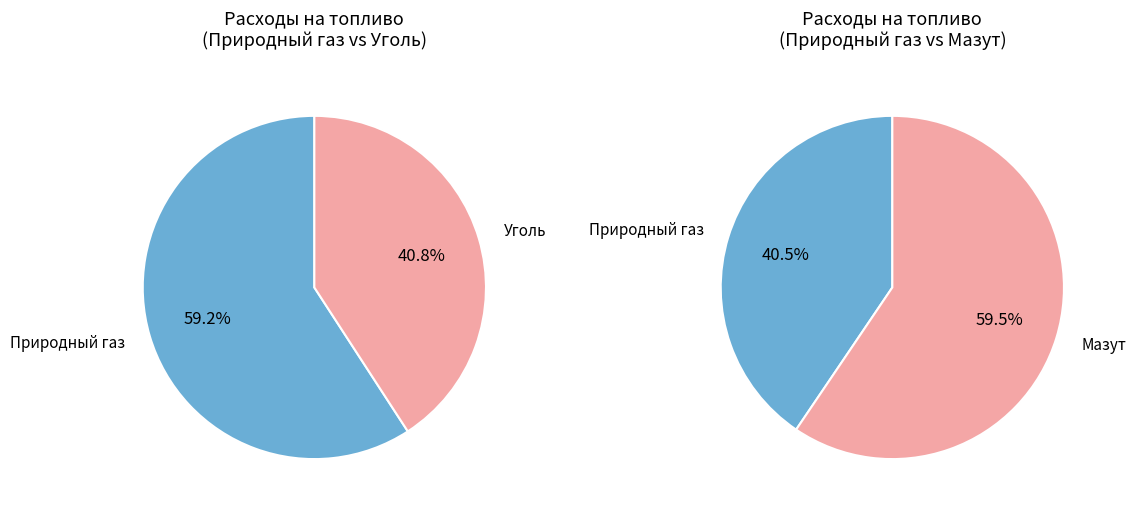

The Уголь slice represents 22% of the pie. True or false?

False